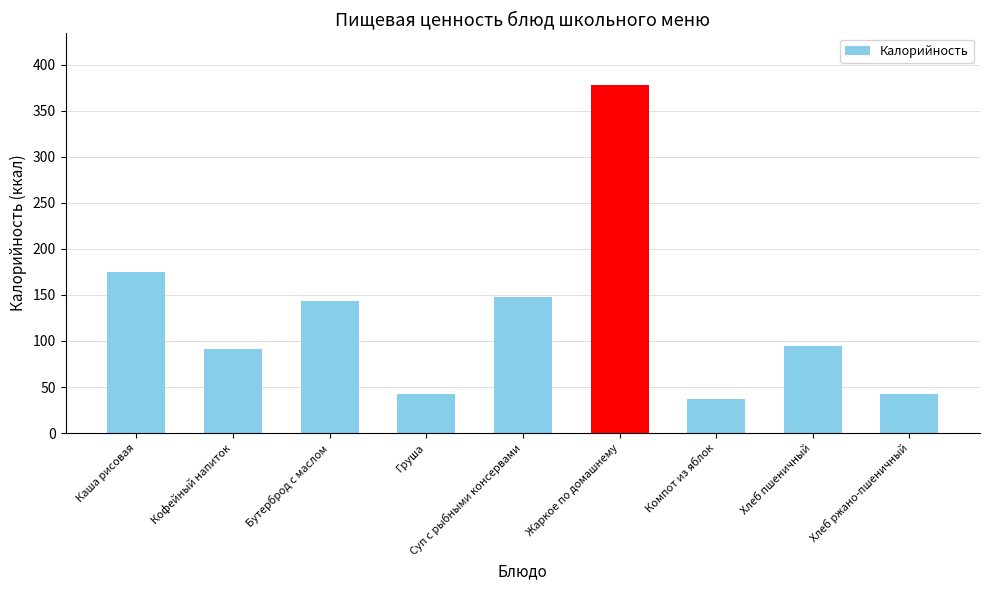

At which label does the data first exceed 94?

Каша рисовая